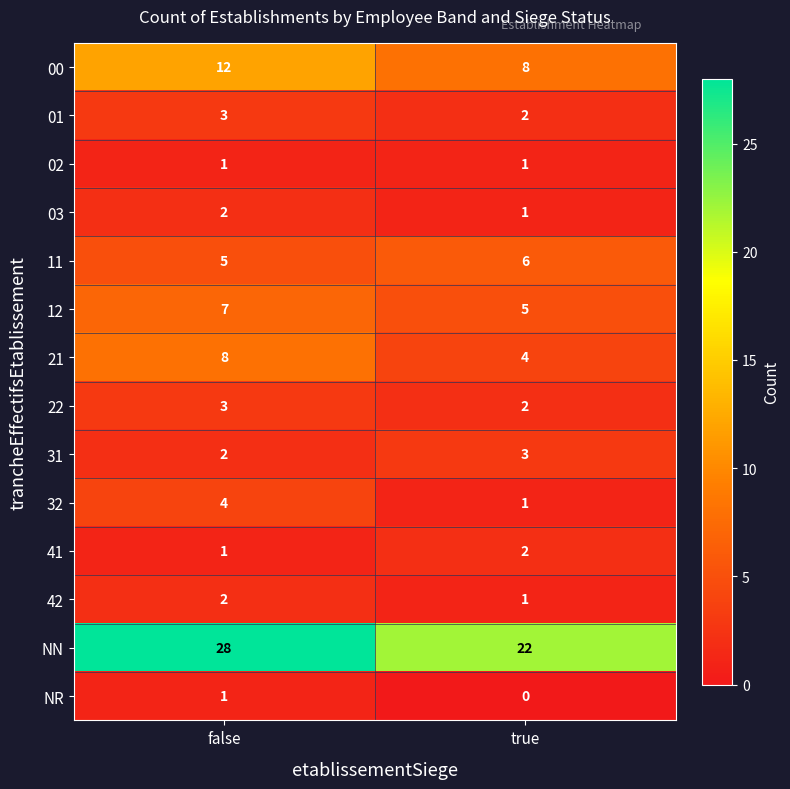

Is it true that 31 equals 0 at false?

False